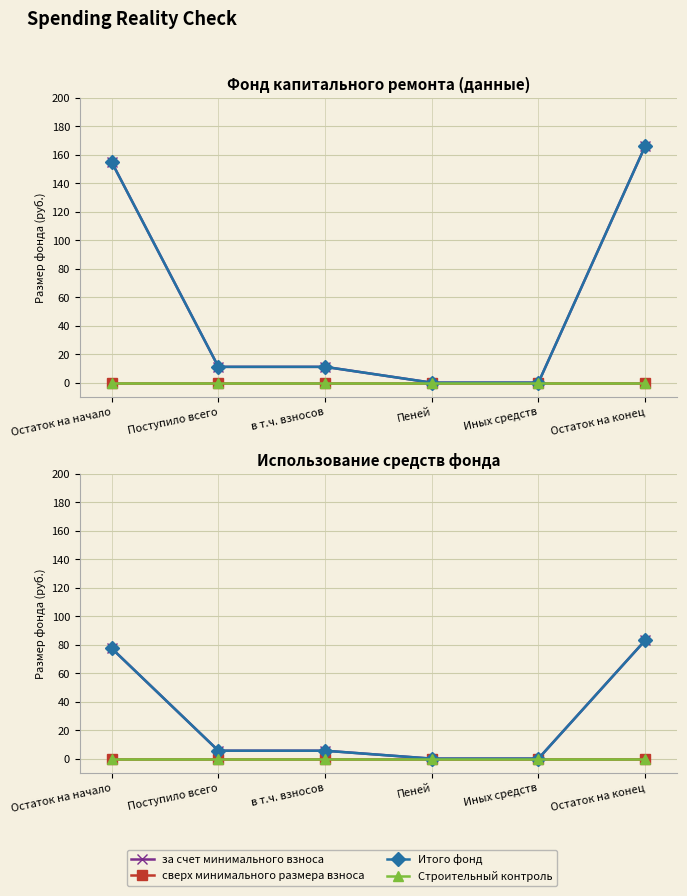

How many series are shown in this chart?

4